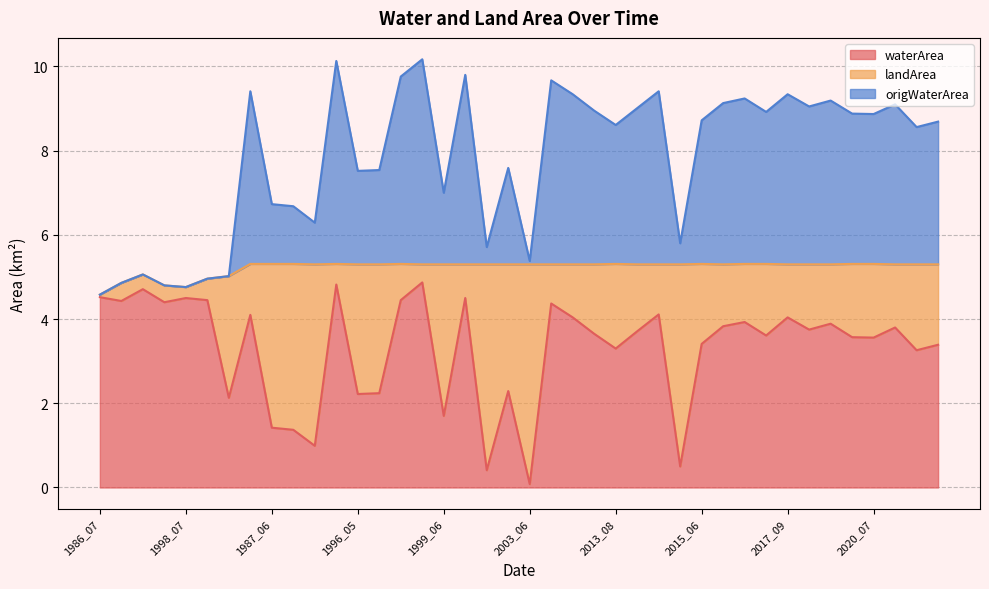

Read the waterArea value at 1986_07.

4.5